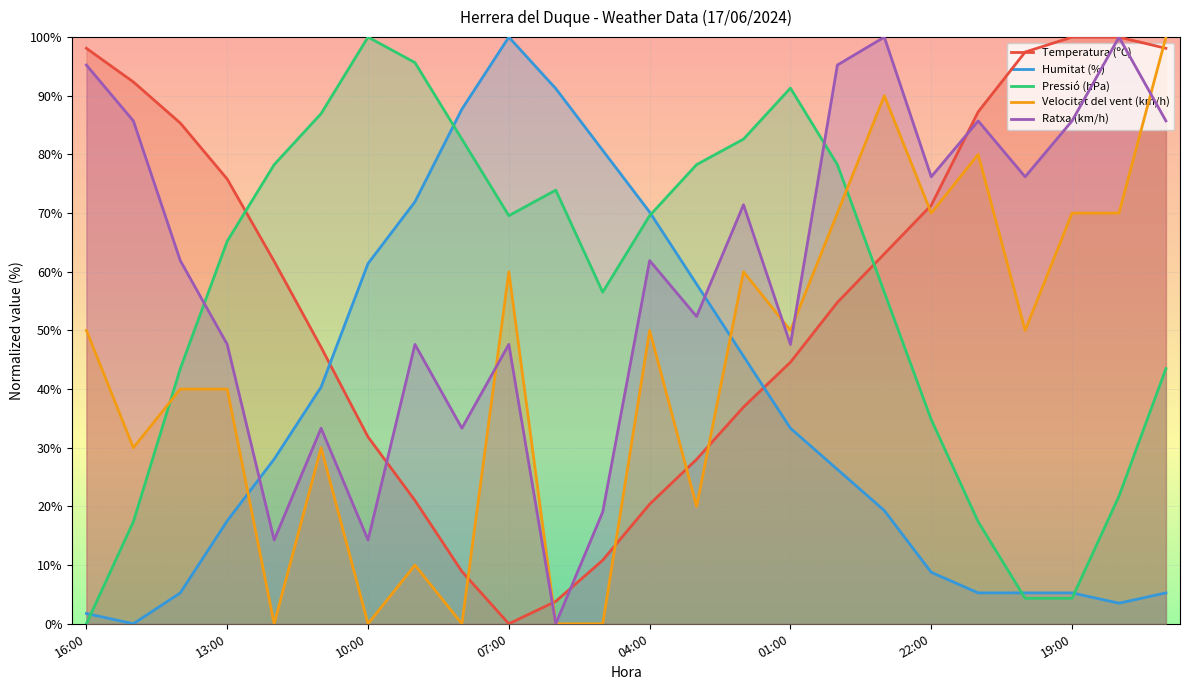

What is the difference between the maximum and second lowest values in the Pressió (hPa) series?

95.7